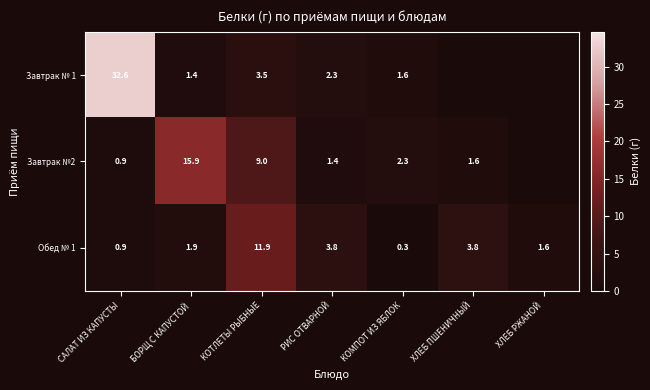

True or false: Обед № 1 has a value of 0.9 at САЛАТ ИЗ КАПУСТЫ.

True